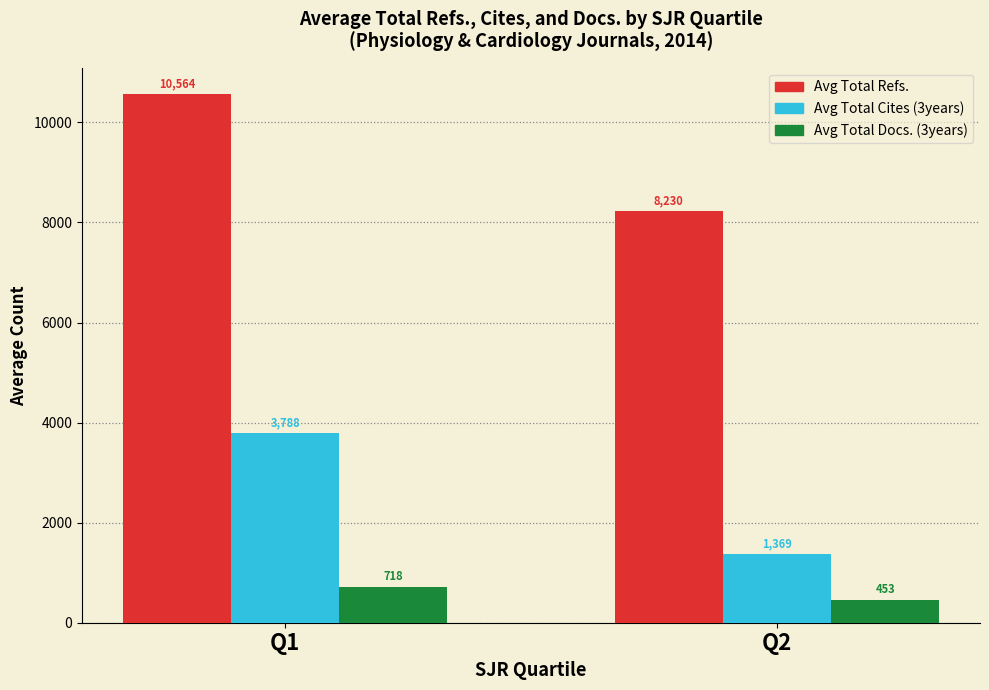

What is the value of the Avg Total Refs. bar at the 2nd from the left?

8230.4